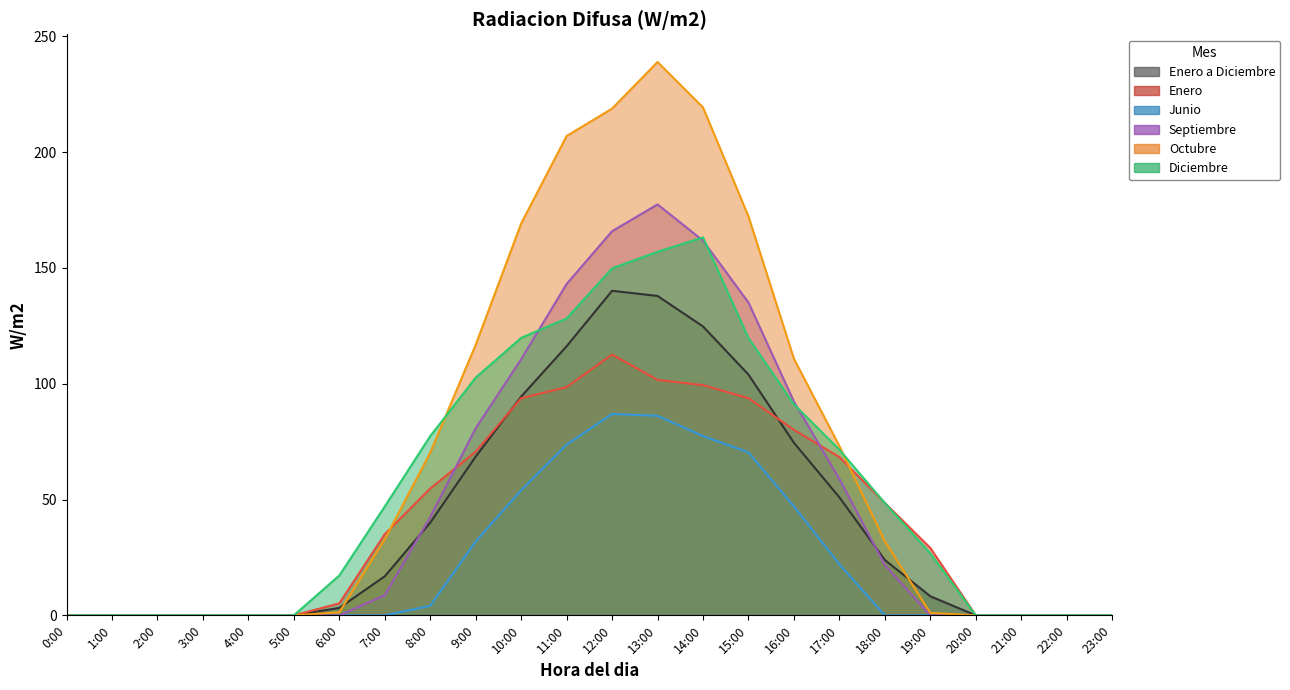

What is the approximate value of Enero at 14:00?

99.4